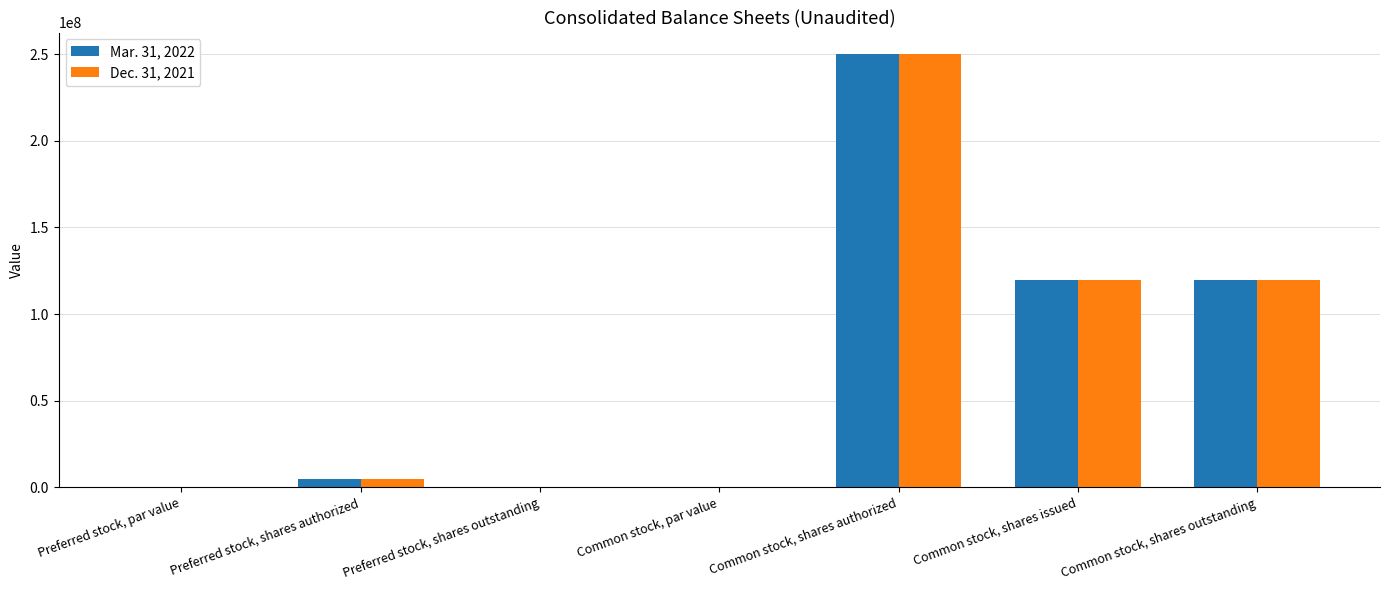

How many categories are shown in the chart?

7